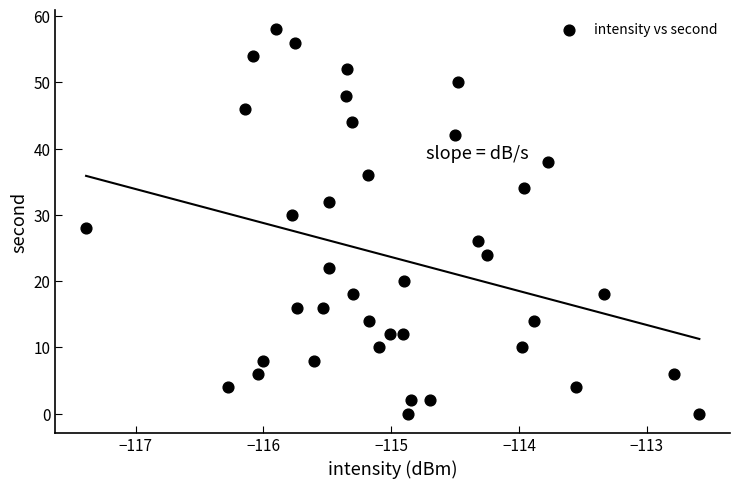

What is the range of Y values (max minus min)?

58